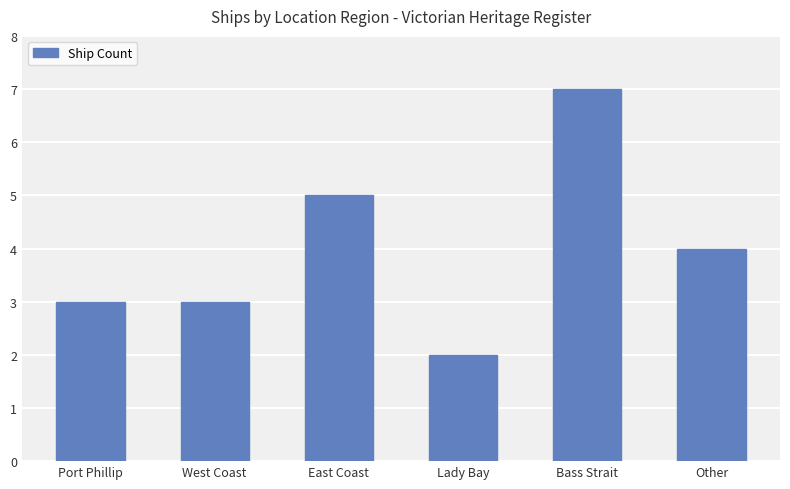

Between Other and East Coast, which is larger?

East Coast